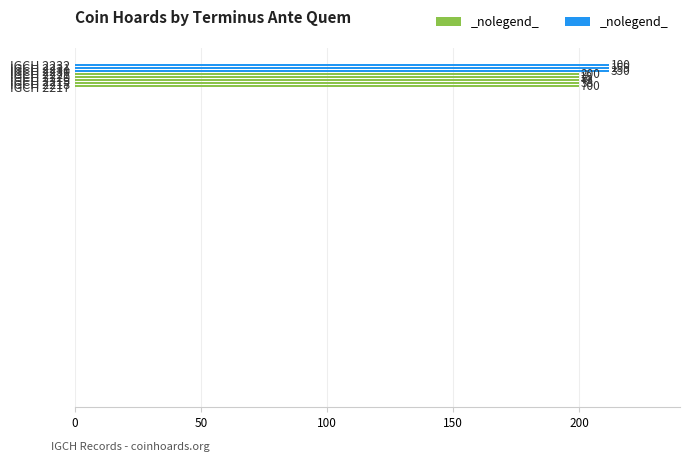

What is the sum of all values?

1636